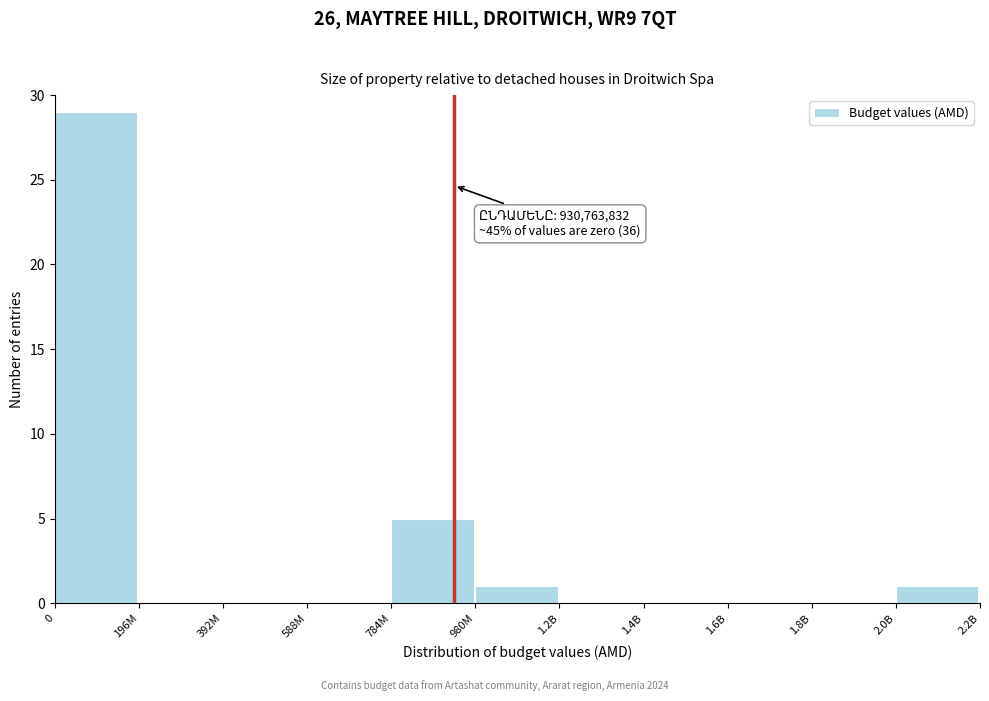

Reading right to left, extract all data points from this chart.

2.0B=1	1.8B=0	1.6B=0	1.4B=0	1.2B=0	980M=1	784M=5	588M=0	392M=0	196M=0	0=29